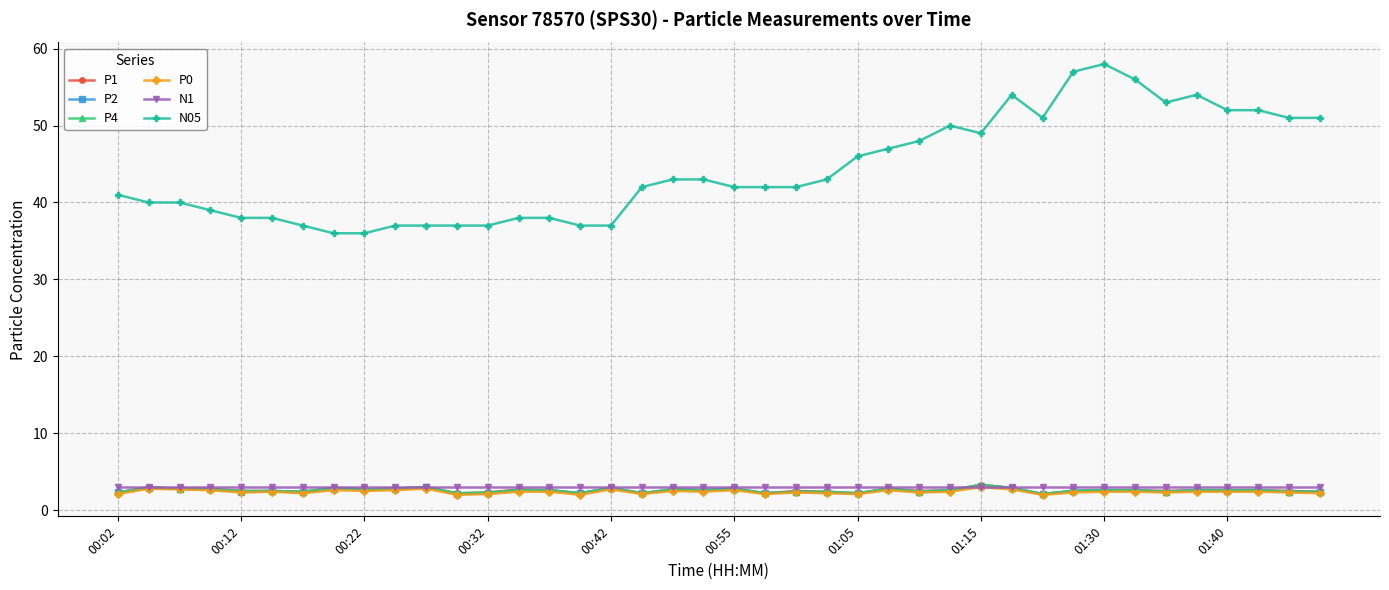

What is the maximum value for N05?

58.0